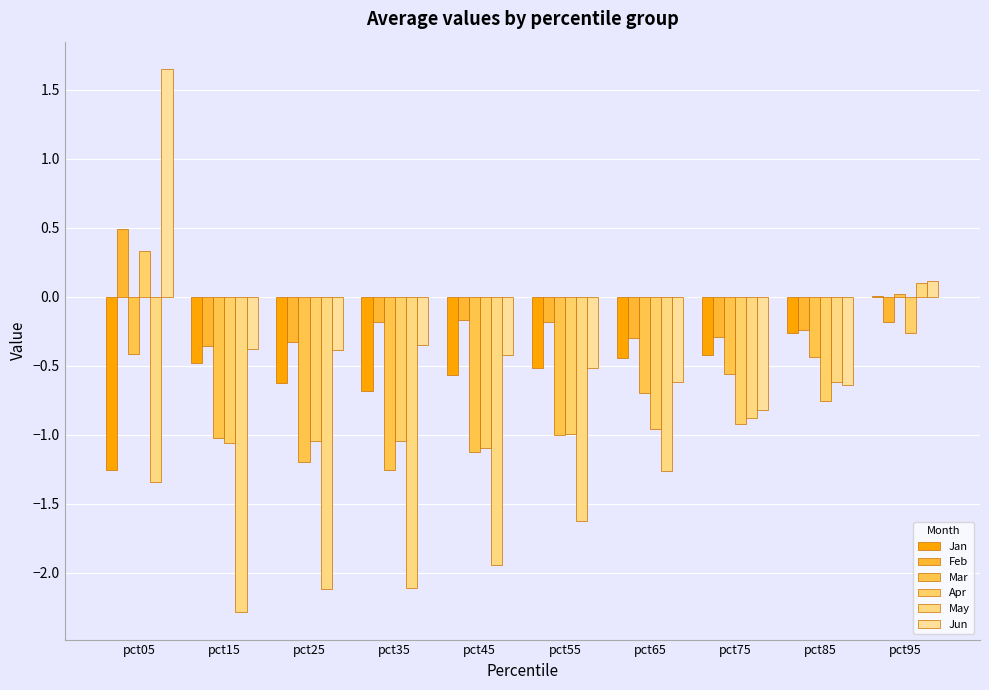

How many categories are shown in the chart?

10